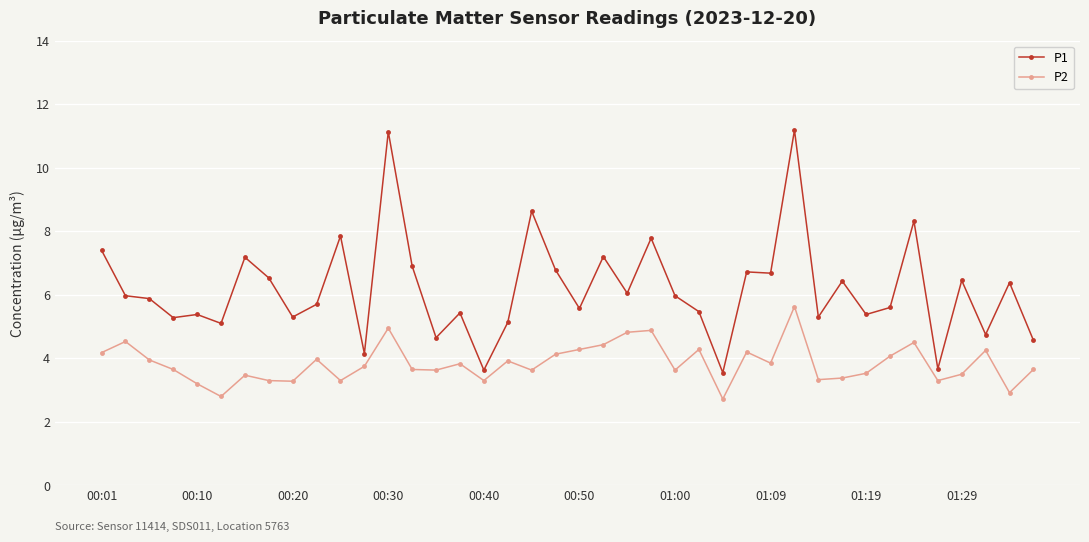

What is the difference between the second highest and second lowest values in the P1 series?

7.5